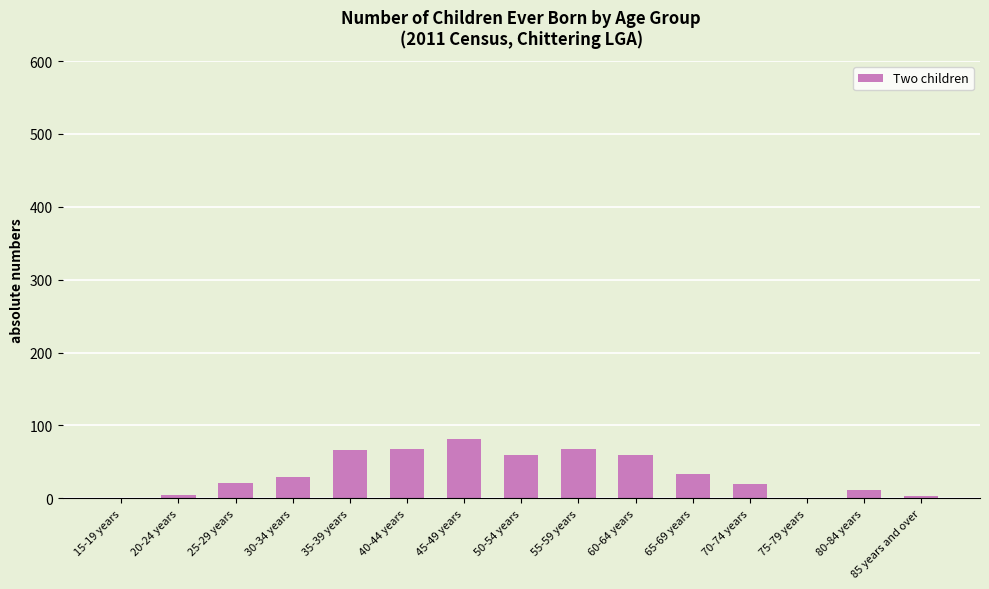

What is the change in value from 15-19 years to 30-34 years?

+29